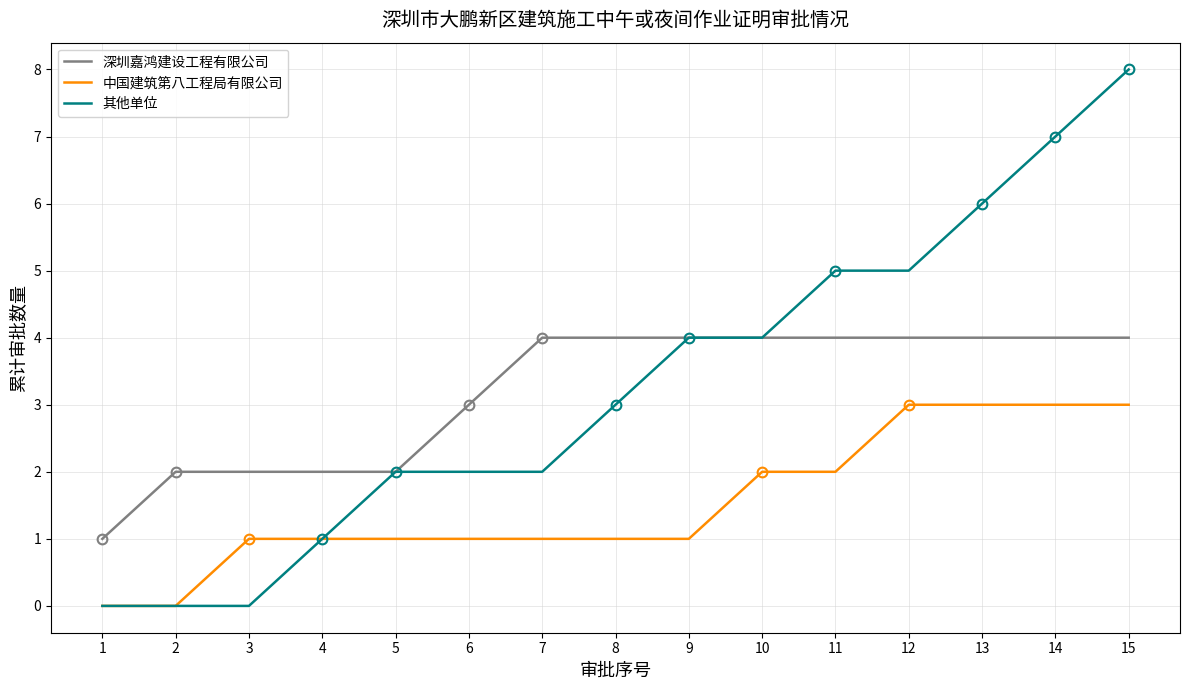

True or false: 中国建筑第八工程局有限公司 and 深圳嘉鸿建设工程有限公司 cross at least once.

False